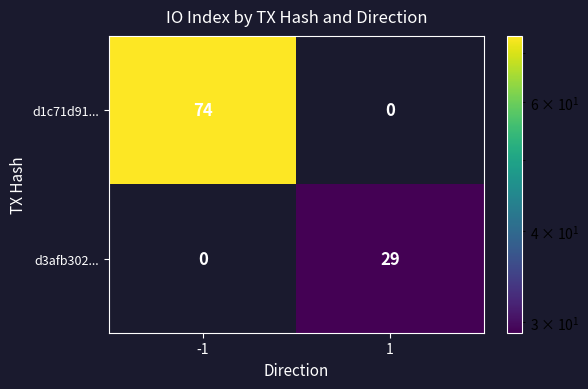

Between -1 and 1, which series saw the biggest shift?

d1c71d91...